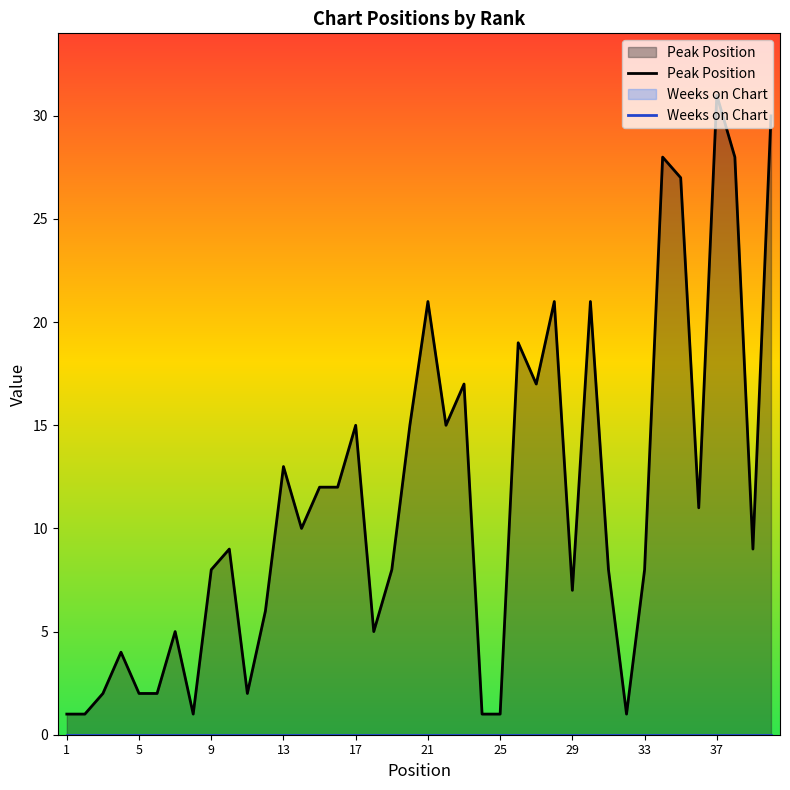

How many lines are shown in the chart?

2